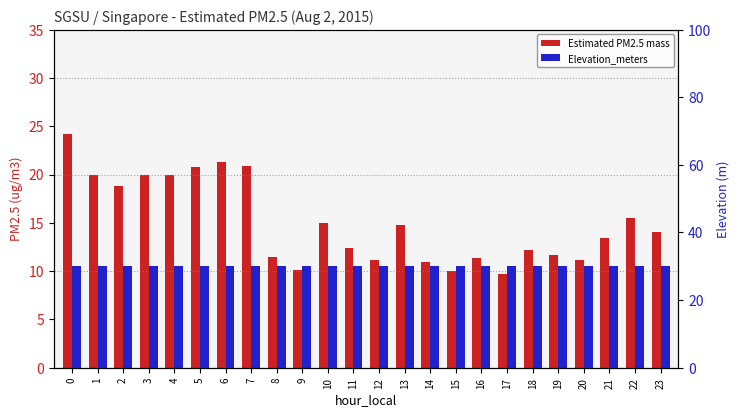

Which series has the largest total across all categories?

Elevation_meters